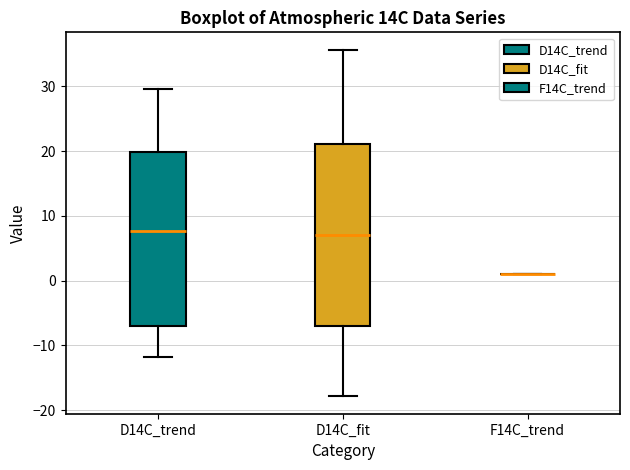

Which box is the tallest, from its lower edge to its upper edge?

D14C_fit